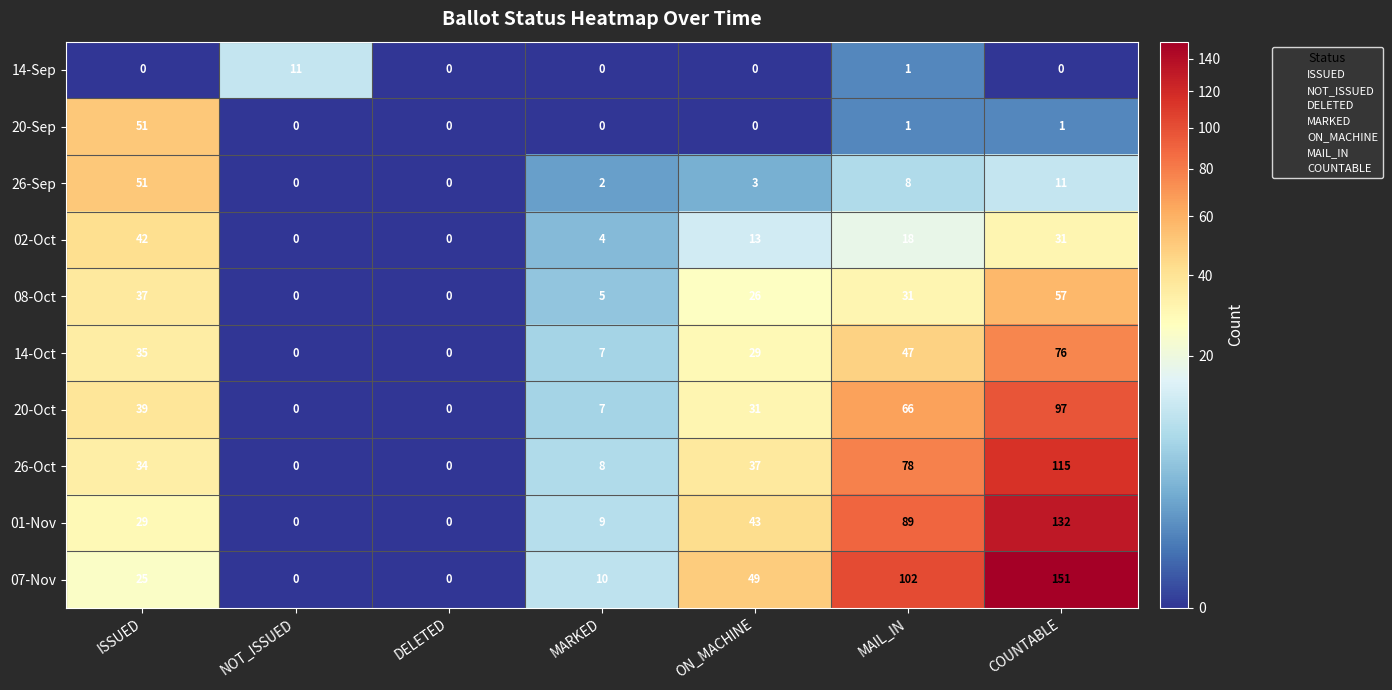

What is the approximate value of 14-Oct at MARKED, to the nearest 10?

10